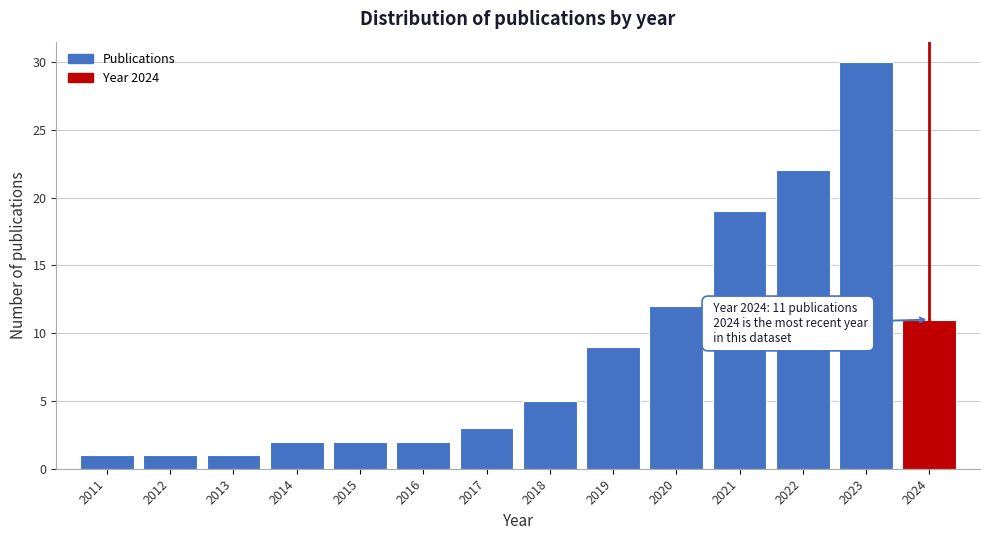

Reading left to right, what are all the values shown in this chart?

1	1	1	2	2	2	3	5	9	12	19	22	30	11